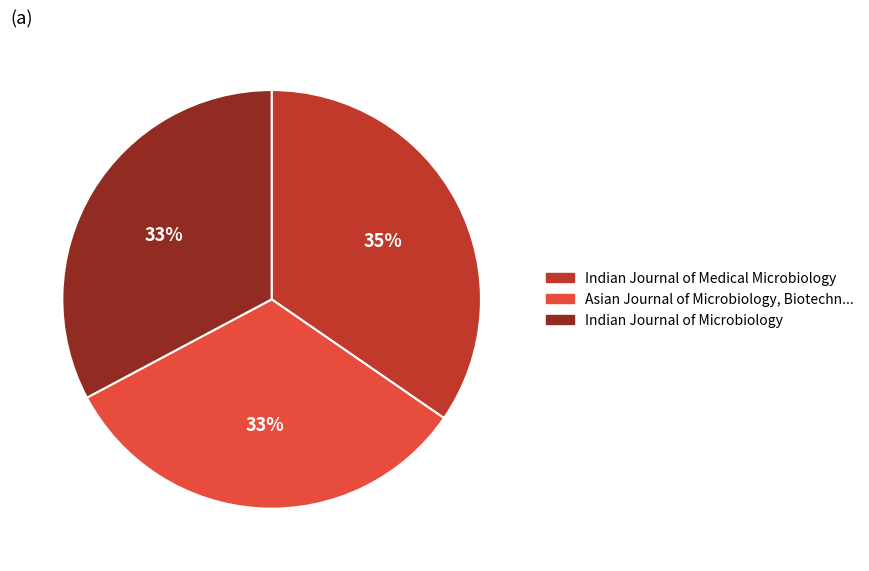

Approximately how many times larger is the value at Indian Journal of Microbiology compared to Asian Journal of Microbiology, Biotechn...?

1.0